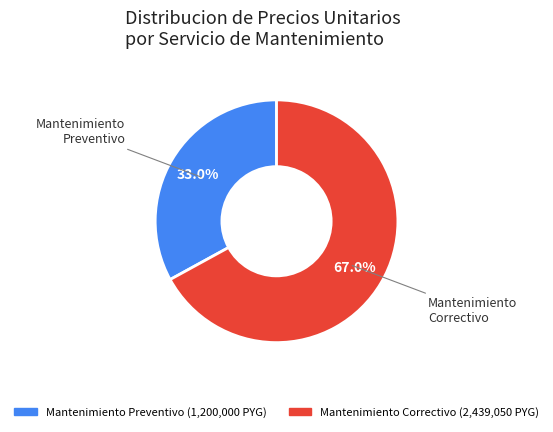

Does any single category account for the majority?

Yes